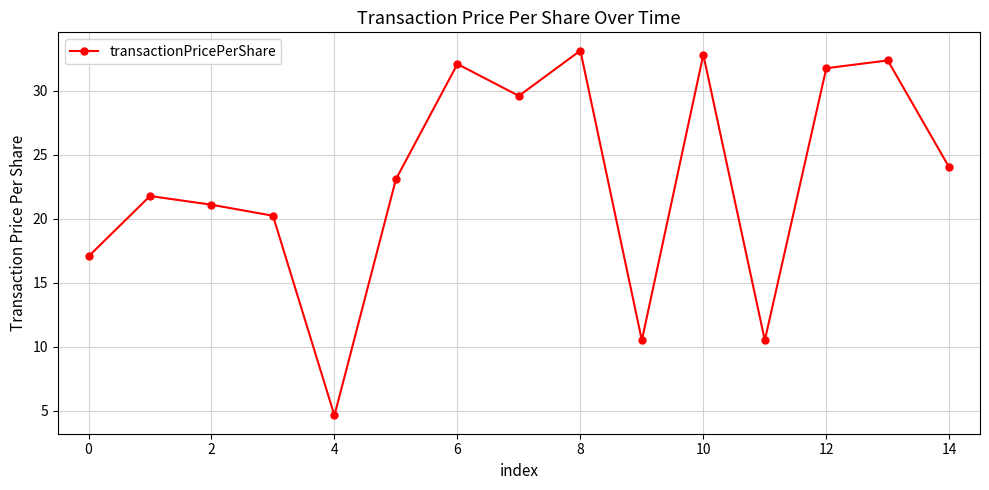

What is the average value?

23.0